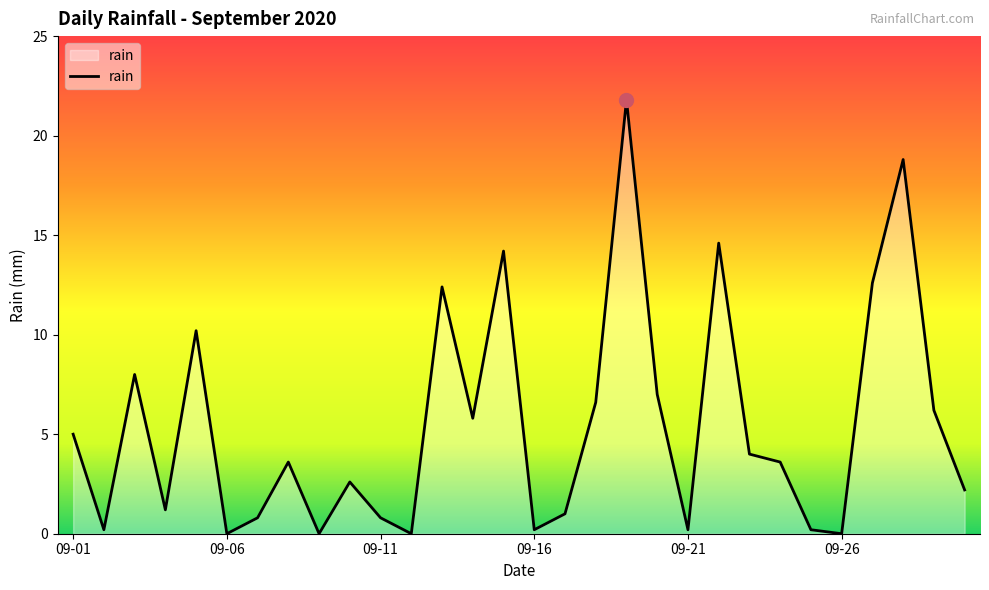

What is the difference between the maximum and minimum values?

21.8